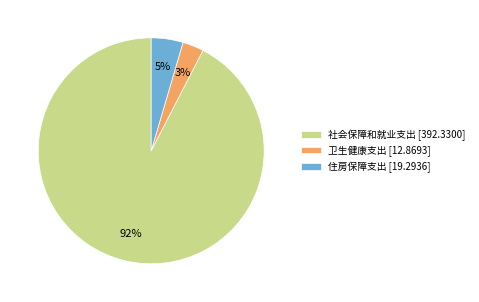

To the nearest percent, what is the difference between the 卫生健康支出 and 社会保障和就业支出 slice percentages?

89%